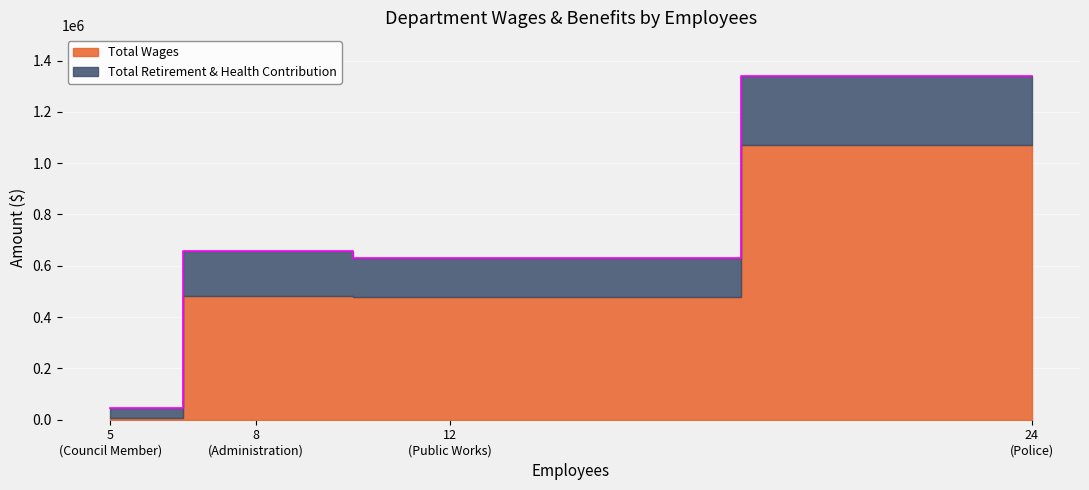

Reading left to right, transcribe all the data shown in this chart.

44938	657002	628687	1338647